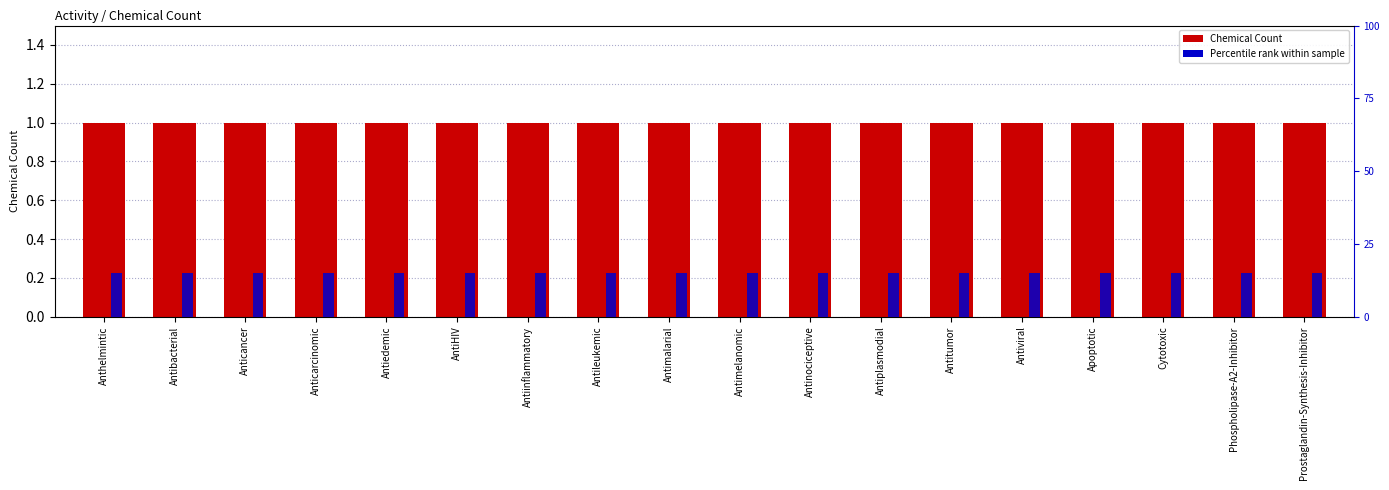

Is it true that Chemical Count equals 1.7 at Antiedemic?

False